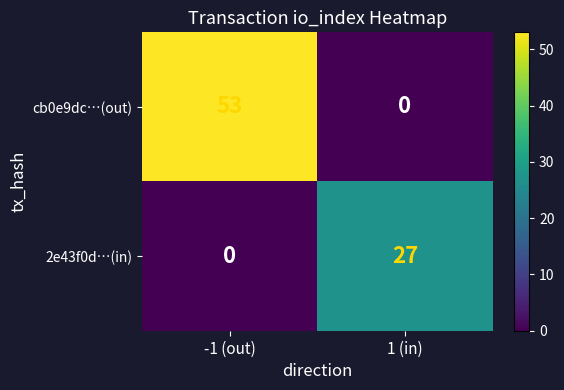

True or false: cb0e9dc…(out) has a value of 76 at -1 (out).

False